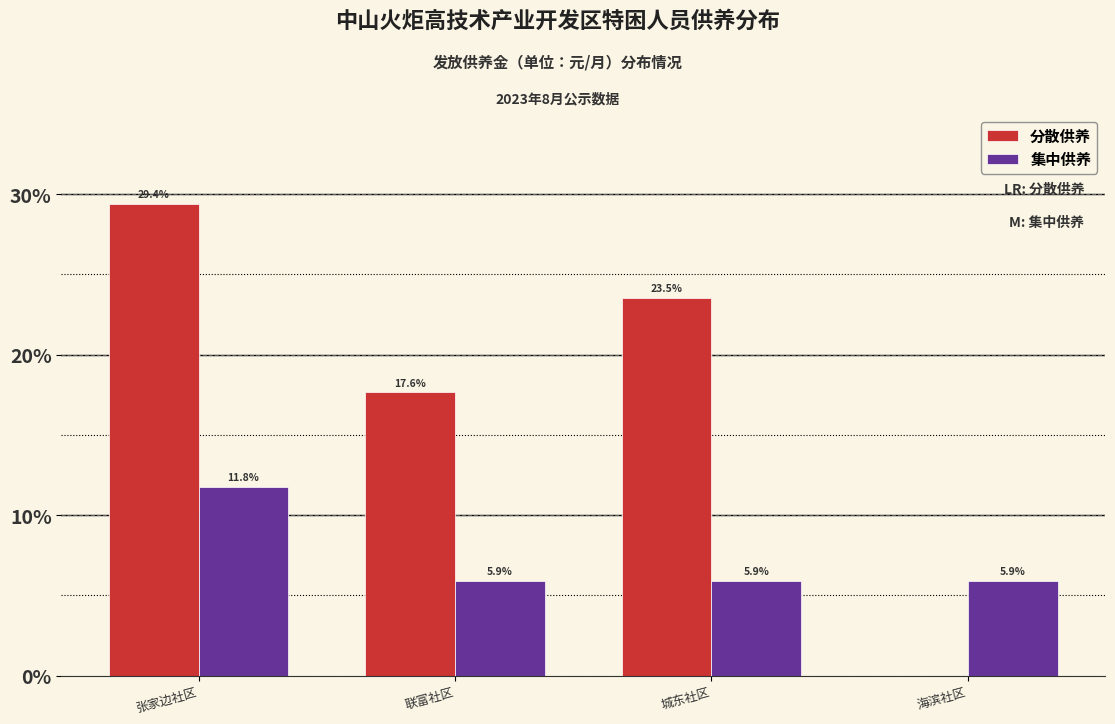

Reading left to right, what are all the values shown in this chart?

分散供养: 张家边社区=29.4	联富社区=17.6	城东社区=23.5	海滨社区=0.0
集中供养: 张家边社区=11.8	联富社区=5.9	城东社区=5.9	海滨社区=5.9